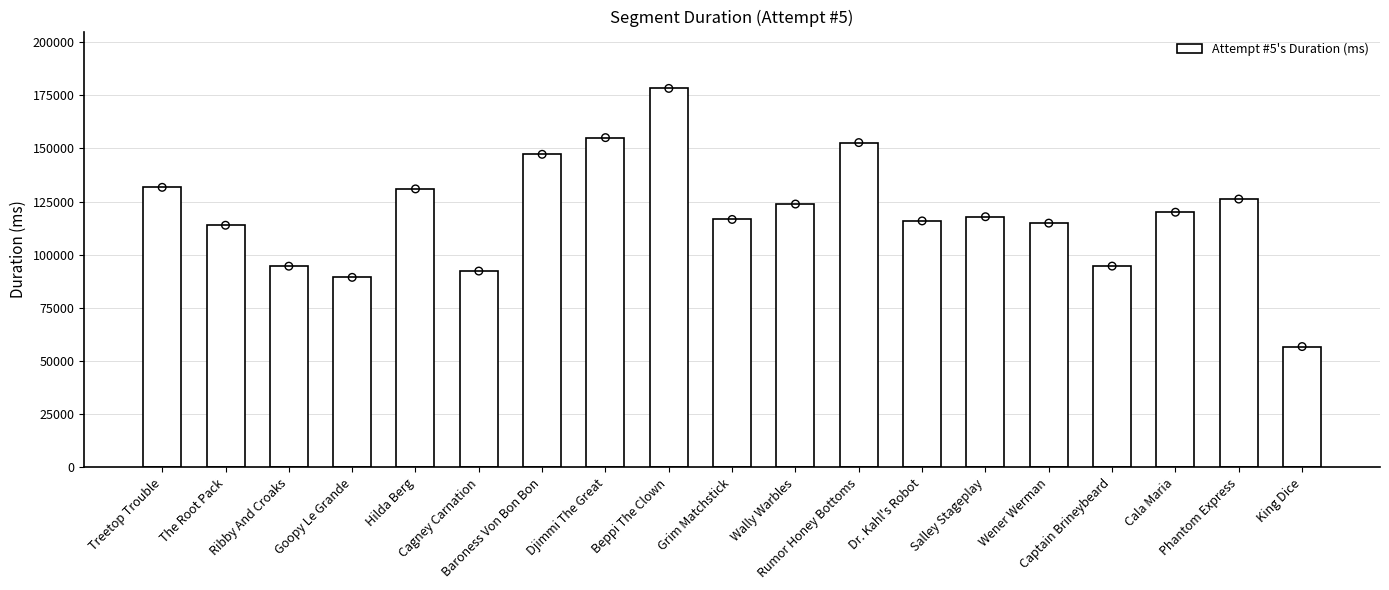

Between Goopy Le Grande and Rumor Honey Bottoms, which is larger?

Rumor Honey Bottoms